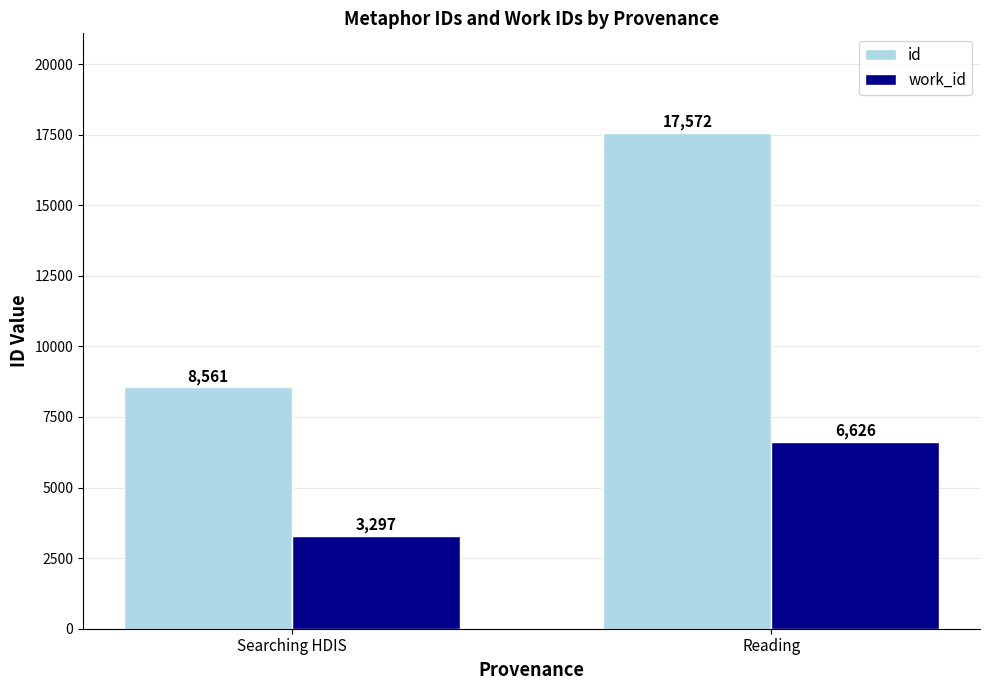

Is the value of id at Reading greater than the value of work_id at Reading?

Yes